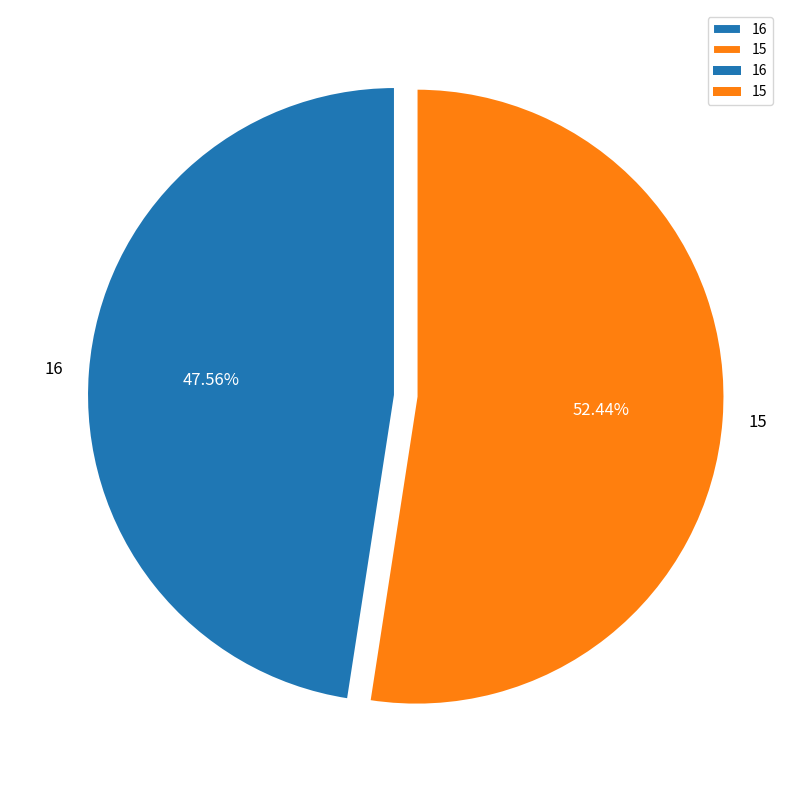

True or false: 16 accounts for 48% of the total.

True